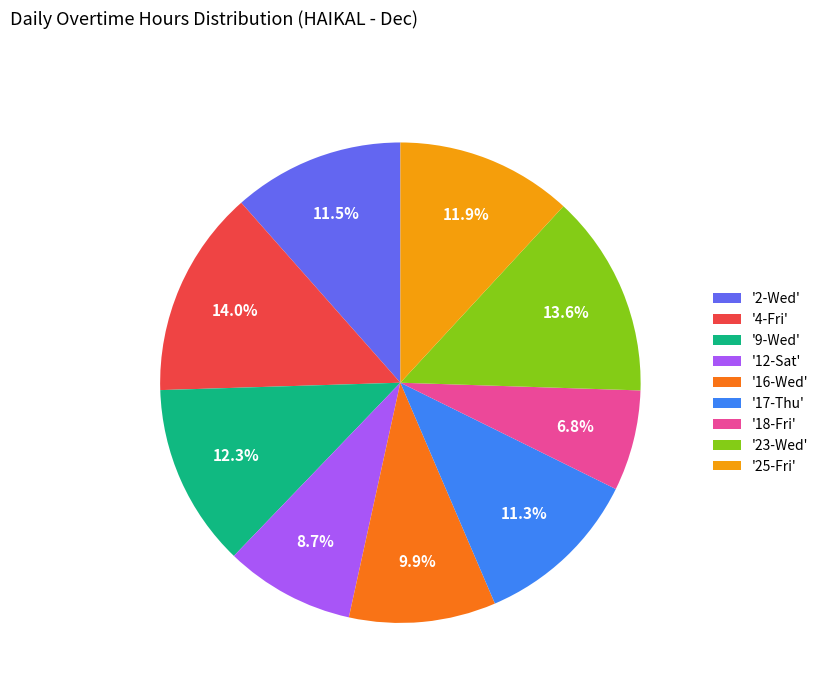

How much of the chart is everything except '4-Fri'?

86.0%